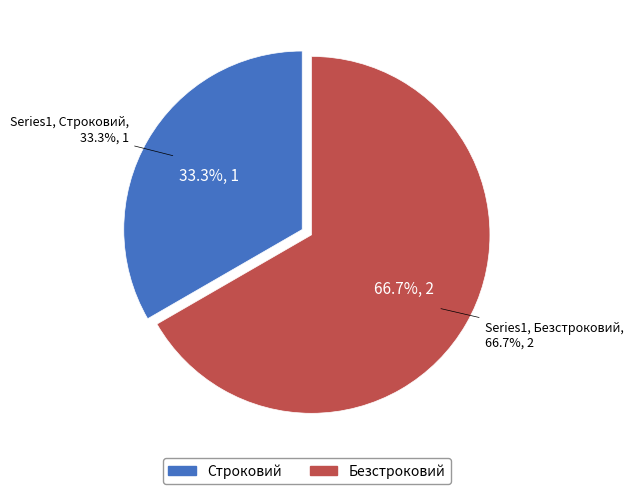

The Безстроковий slice represents 53% of the pie. True or false?

False